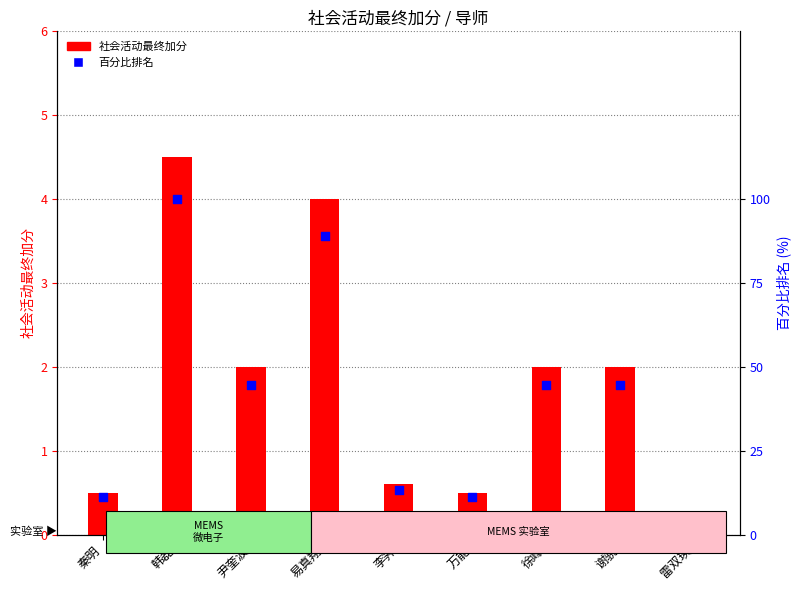

Is the value of 百分比排名 at 万能 greater than the value of 社会活动最终加分 at 万能?

Yes